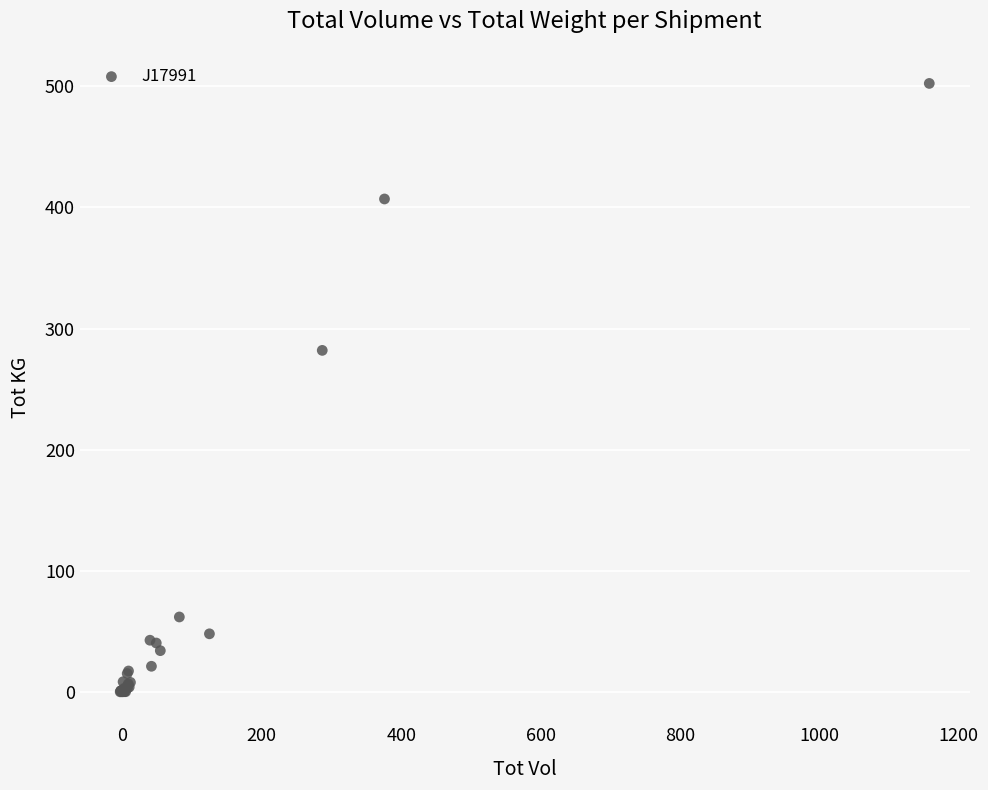

What Y value in the scatter plot is closest to 251?

282.0